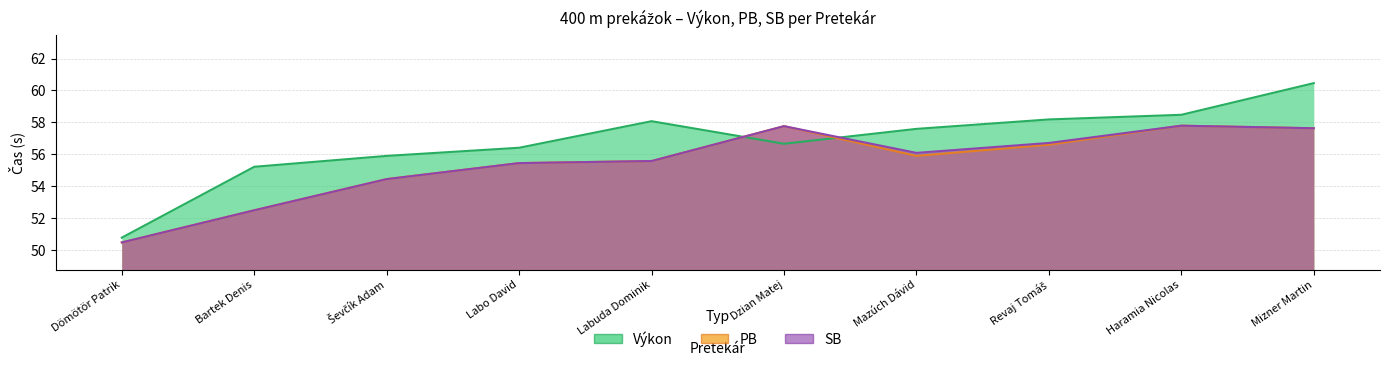

What is the label of the 6th point from the right?

Labuda Dominik